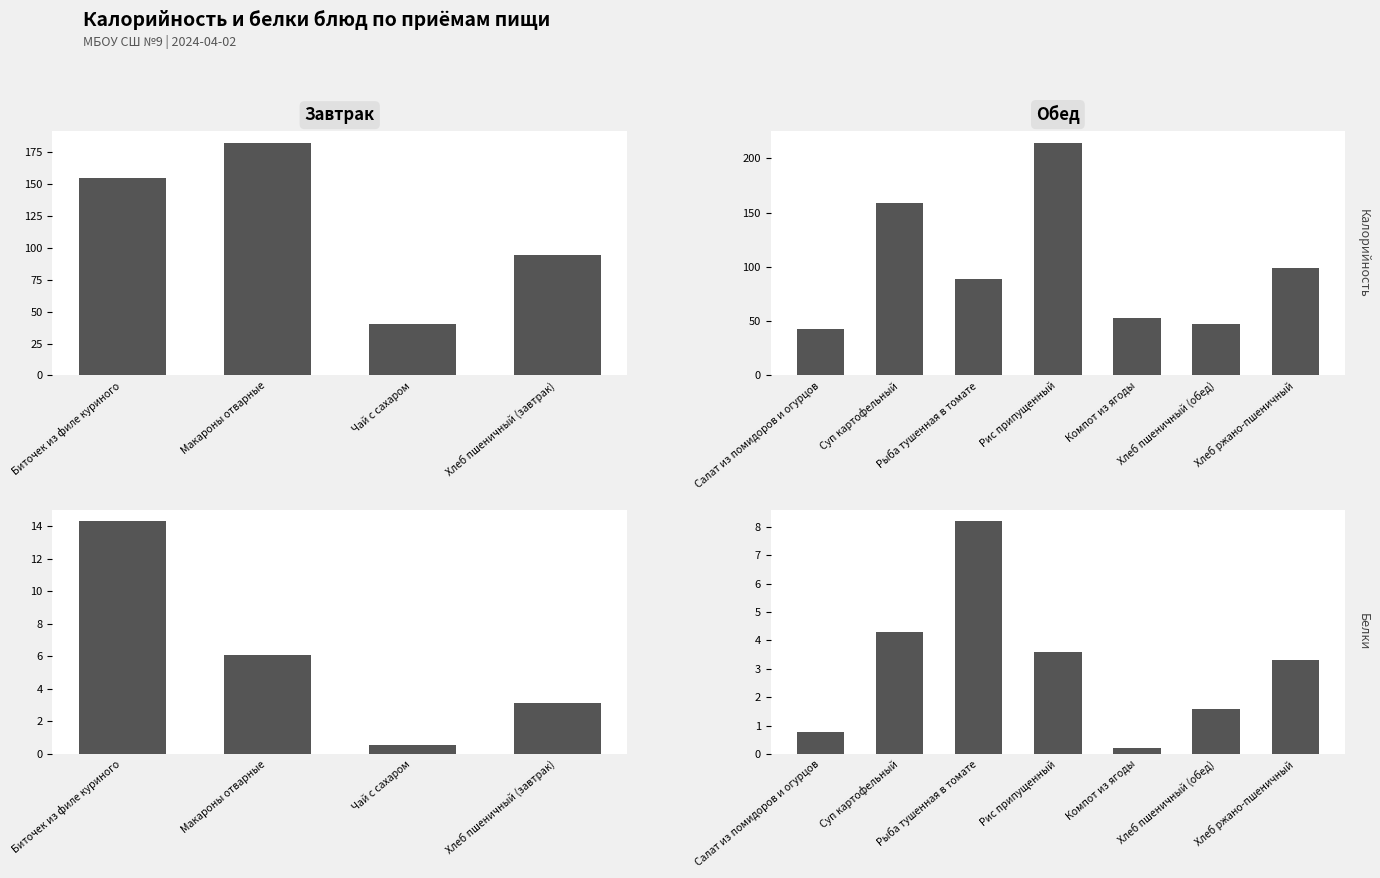

Which series has the widest spread of values?

Калорийность